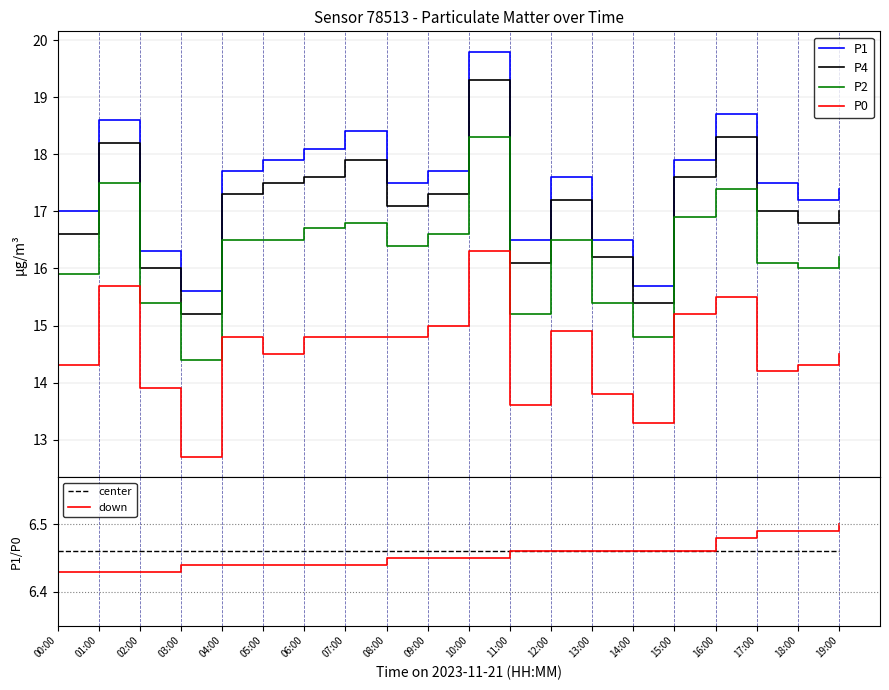

True or false: P0 has a value of 15.5 at 16:00.

True